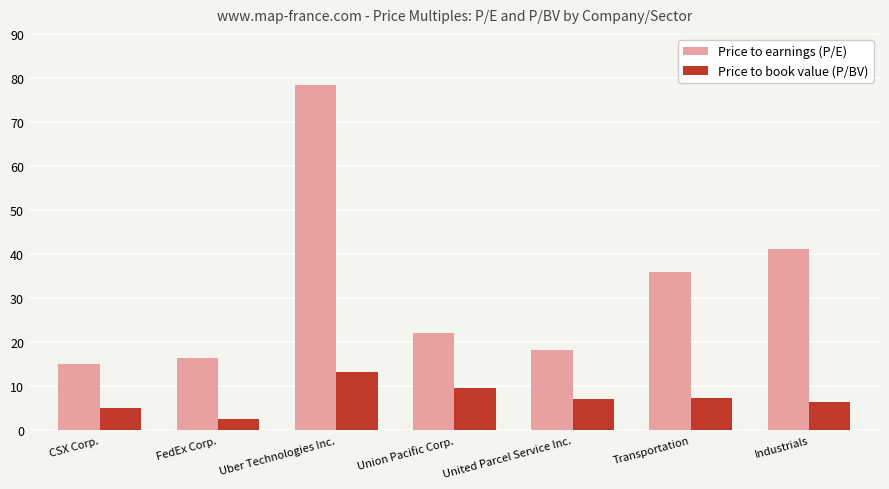

Rank the series at Union Pacific Corp. from lowest to highest value.

Price to book value (P/BV), Price to earnings (P/E)